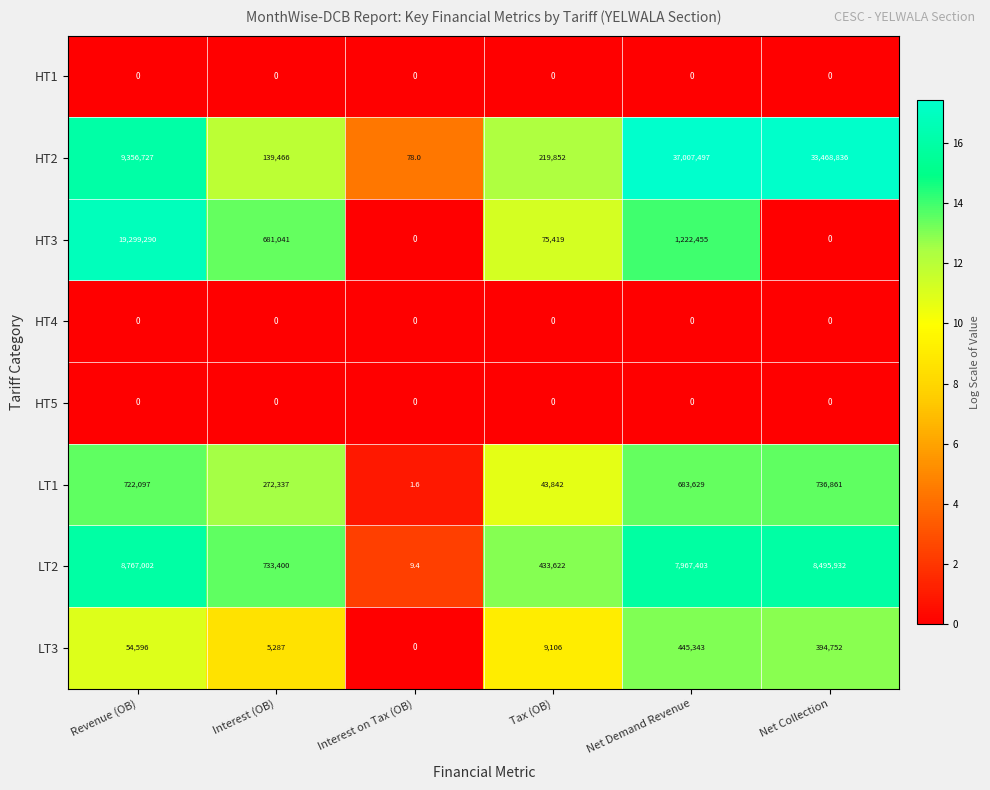

How many data points does each series have?

6